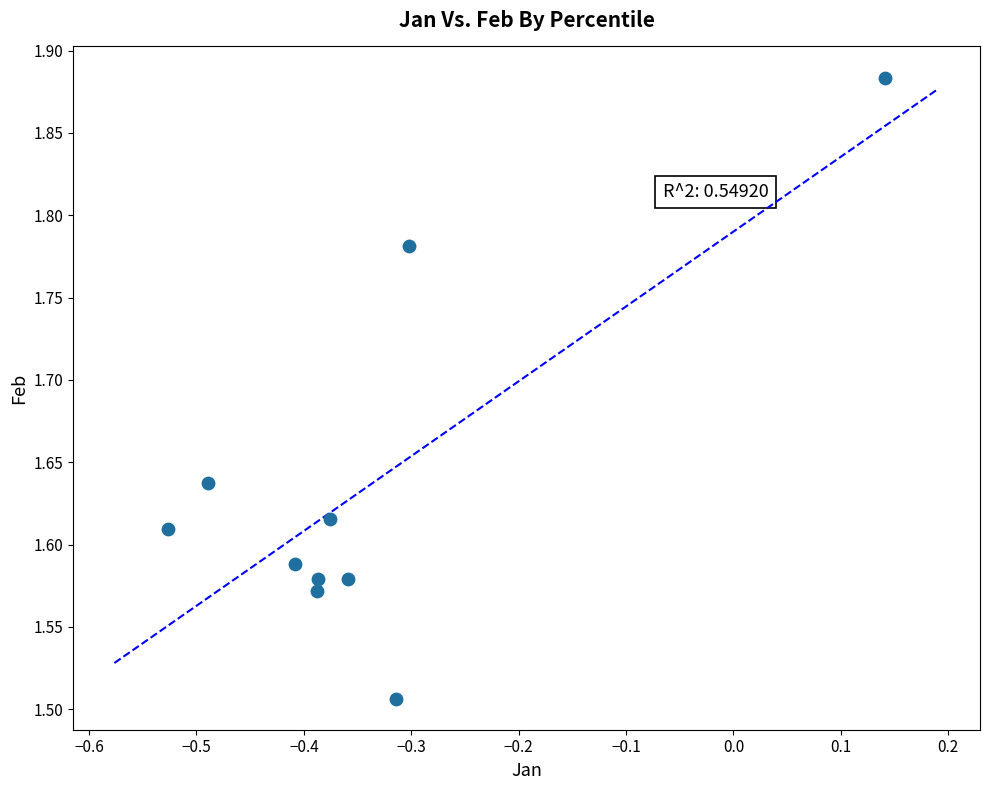

What is the average X value?

-0.3